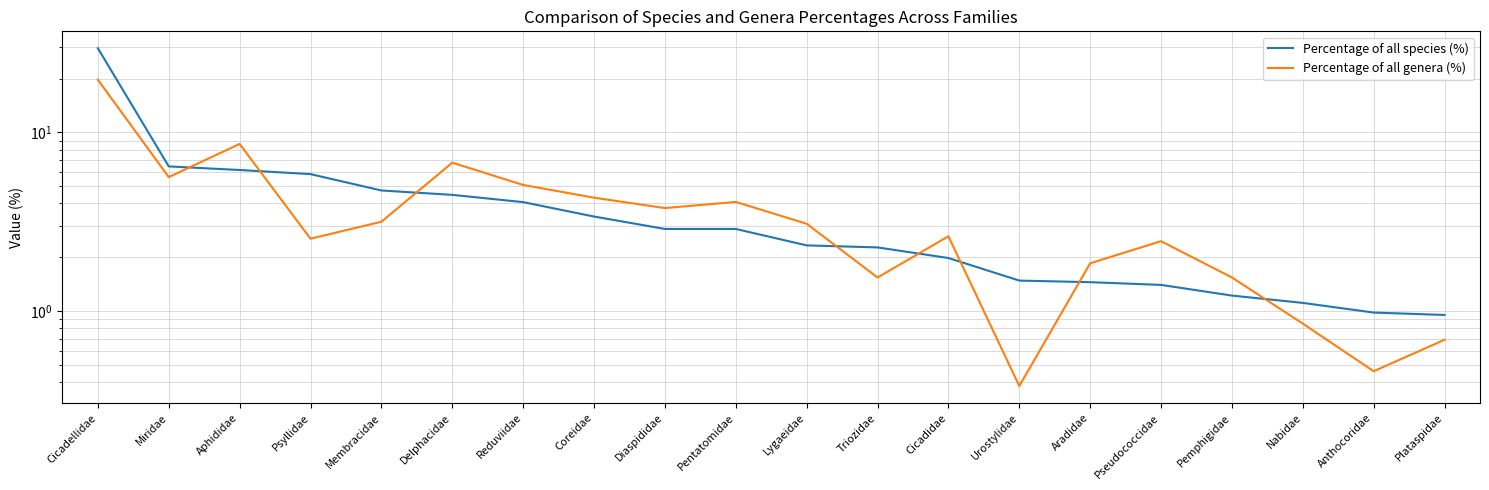

How many values in the Percentage of all genera (%) series are below 3?

10